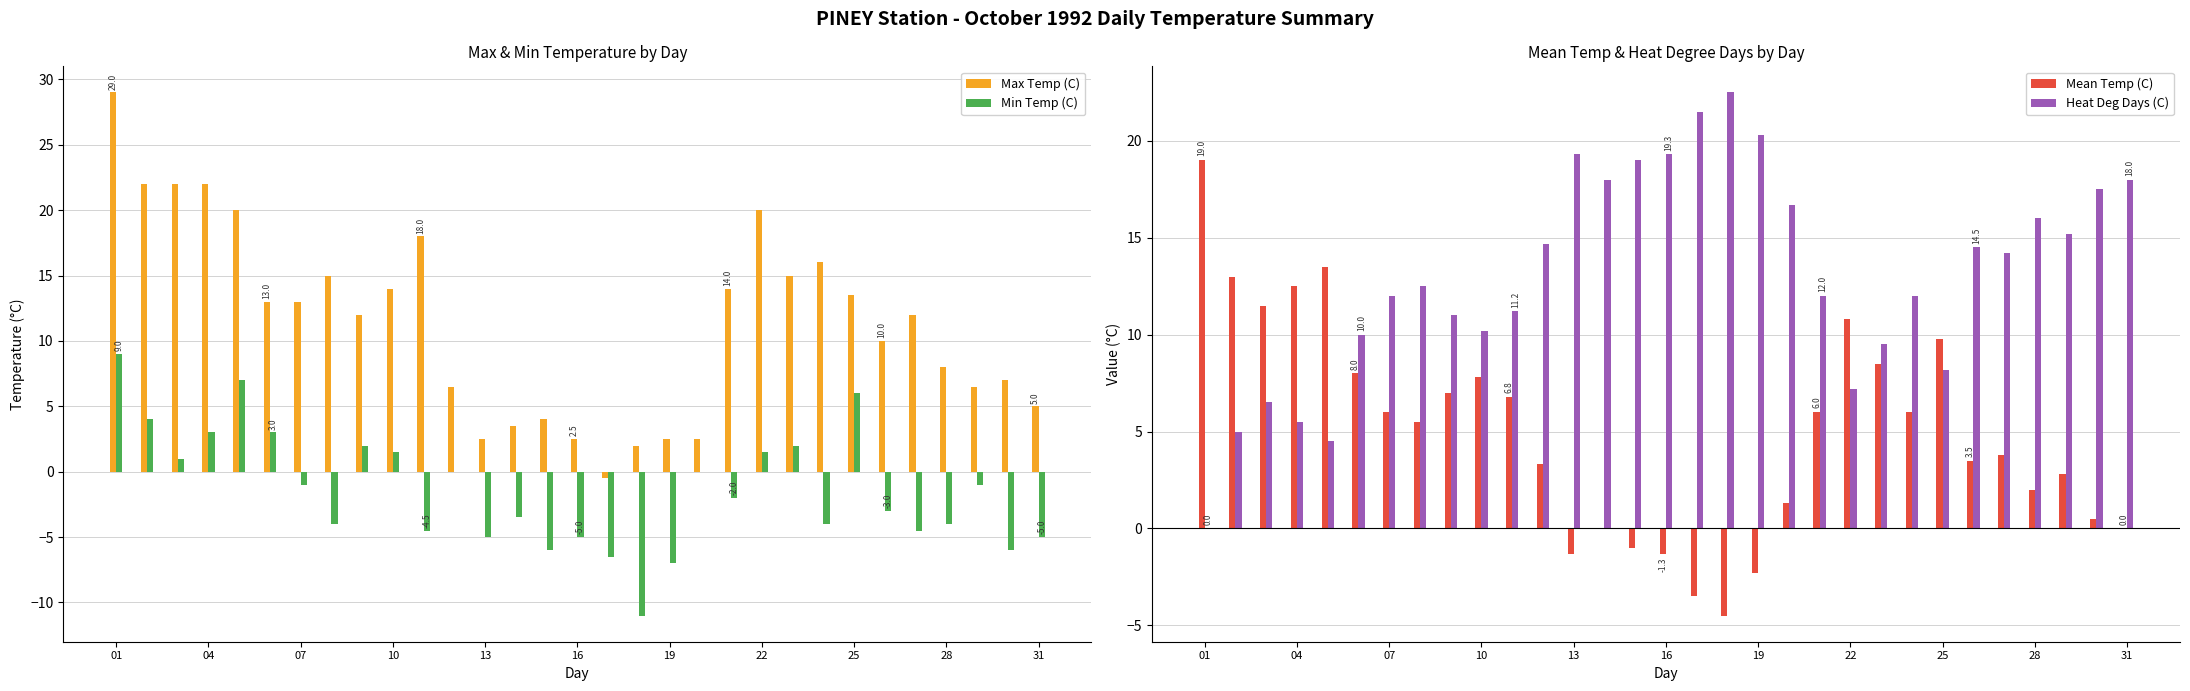

Reading left to right, list all the values displayed in this chart.

Max Temp (C): 29.0	22.0	22.0	22.0	20.0	13.0	13.0	15.0	12.0	14.0	18.0	6.5	2.5	3.5	4.0	2.5	-0.5	2.0	2.5	2.5	14.0	20.0	15.0	16.0	13.5	10.0	12.0	8.0	6.5	7.0	5.0
Min Temp (C): 9.0	4.0	1.0	3.0	7.0	3.0	-1.0	-4.0	2.0	1.5	-4.5	0.0	-5.0	-3.5	-6.0	-5.0	-6.5	-11.0	-7.0	0.0	-2.0	1.5	2.0	-4.0	6.0	-3.0	-4.5	-4.0	-1.0	-6.0	-5.0
Mean Temp (C): 19.0	13.0	11.5	12.5	13.5	8.0	6.0	5.5	7.0	7.8	6.8	3.3	-1.3	0.0	-1.0	-1.3	-3.5	-4.5	-2.3	1.3	6.0	10.8	8.5	6.0	9.8	3.5	3.8	2.0	2.8	0.5	0.0
Heat Deg Days (C): 0.0	5.0	6.5	5.5	4.5	10.0	12.0	12.5	11.0	10.2	11.2	14.7	19.3	18.0	19.0	19.3	21.5	22.5	20.3	16.7	12.0	7.2	9.5	12.0	8.2	14.5	14.2	16.0	15.2	17.5	18.0